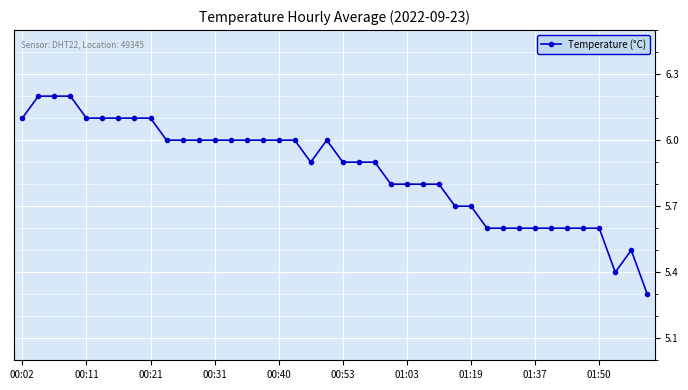

Does the chart display data point markers on the line(s)?

Yes